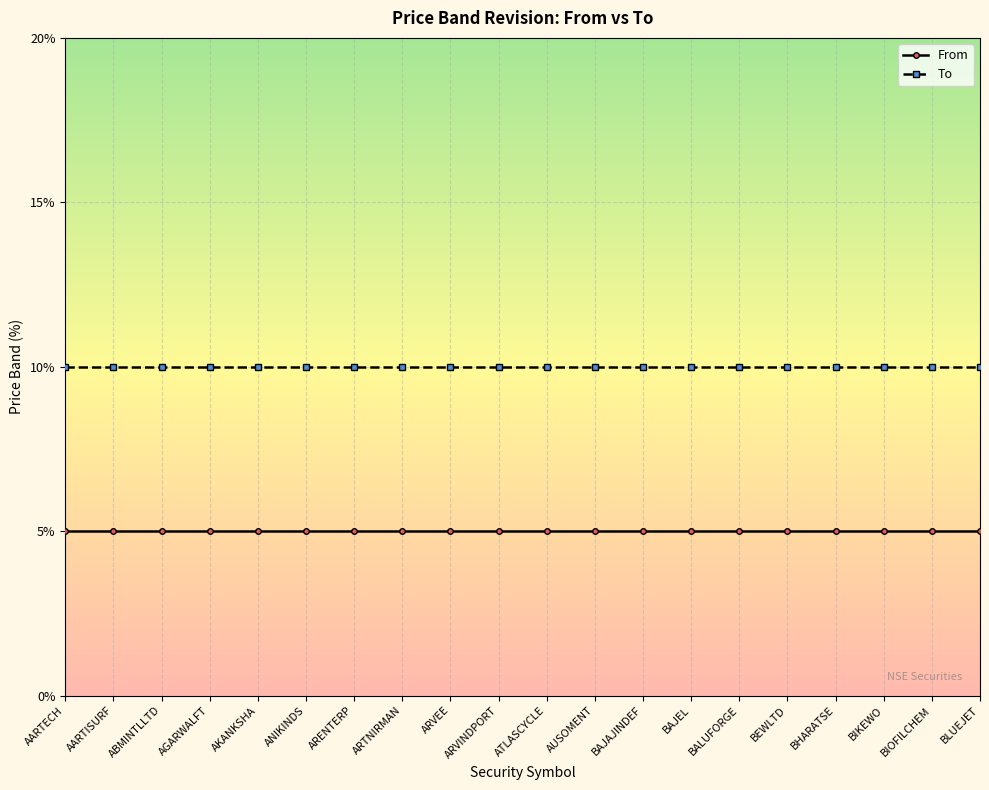

What is the sum of all From values?

100